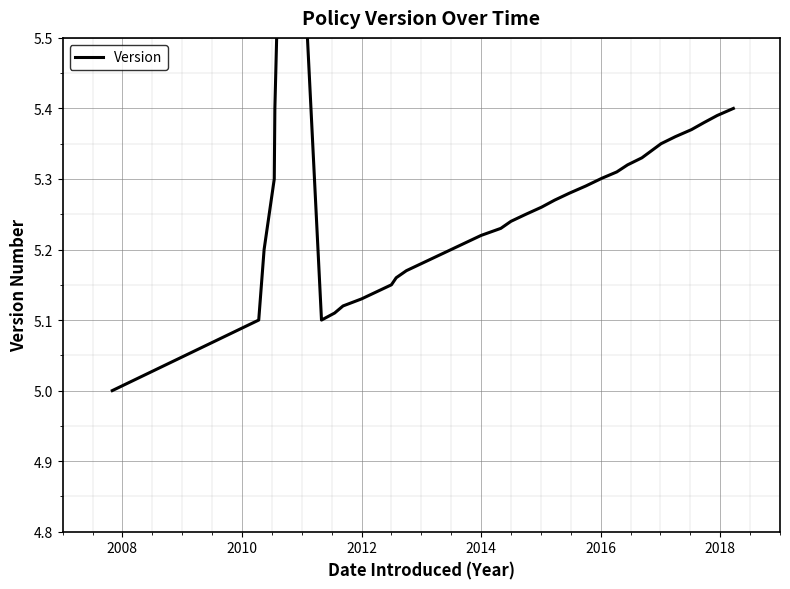

How many interior local valleys (lower than both neighbors) does the data have?

1